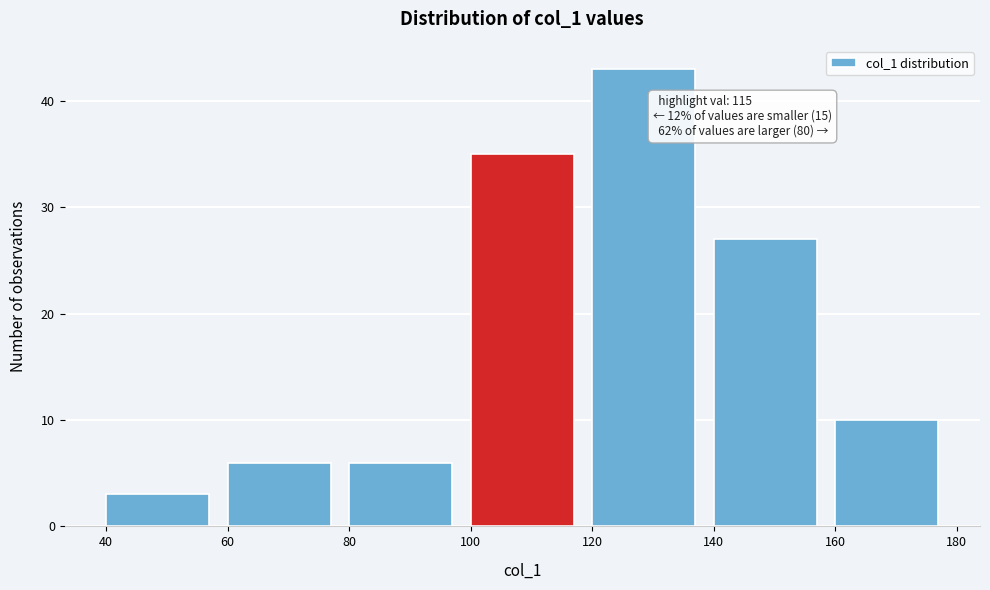

Over which range of the x-axis is the bar tallest?

120 to 140